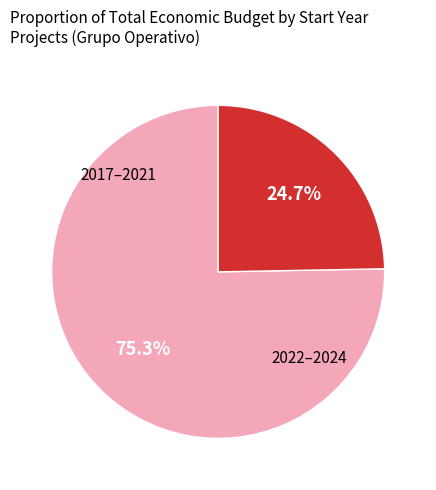

Does any single category account for the majority?

Yes